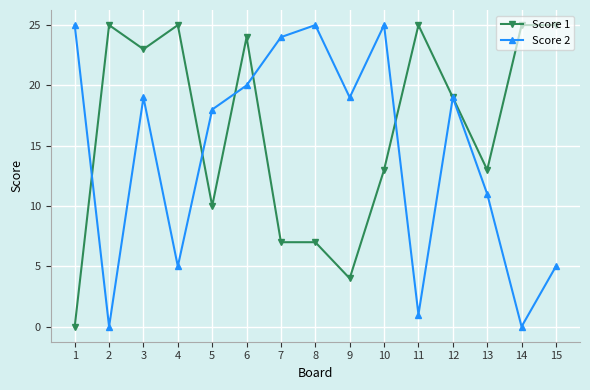

At which label does Score 2 first exceed 19?

1